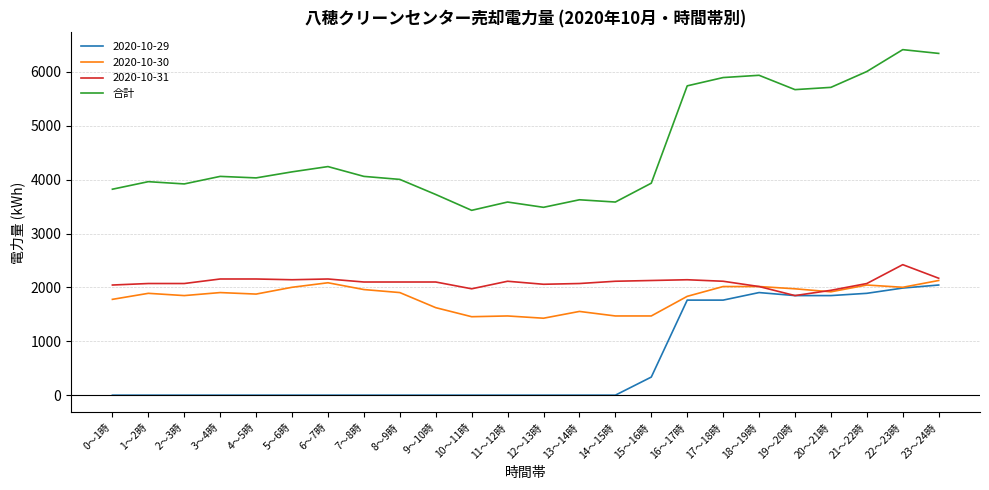

True or false: 合計 and 2020-10-29 intersect in this chart.

False